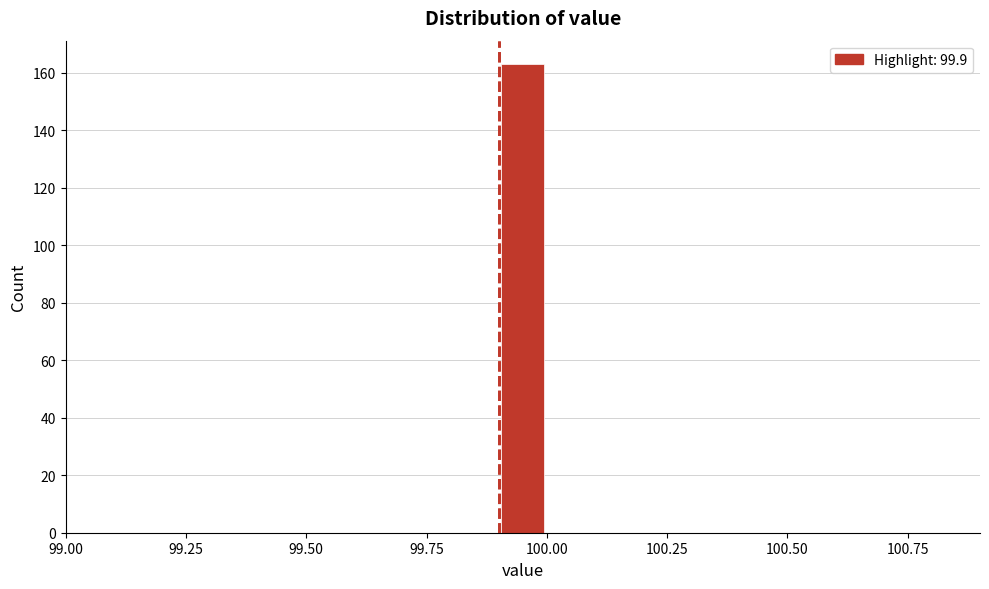

Around what value on the x-axis is the tallest bar? Give the approximate position of its centre, as read against the axis.

99.95